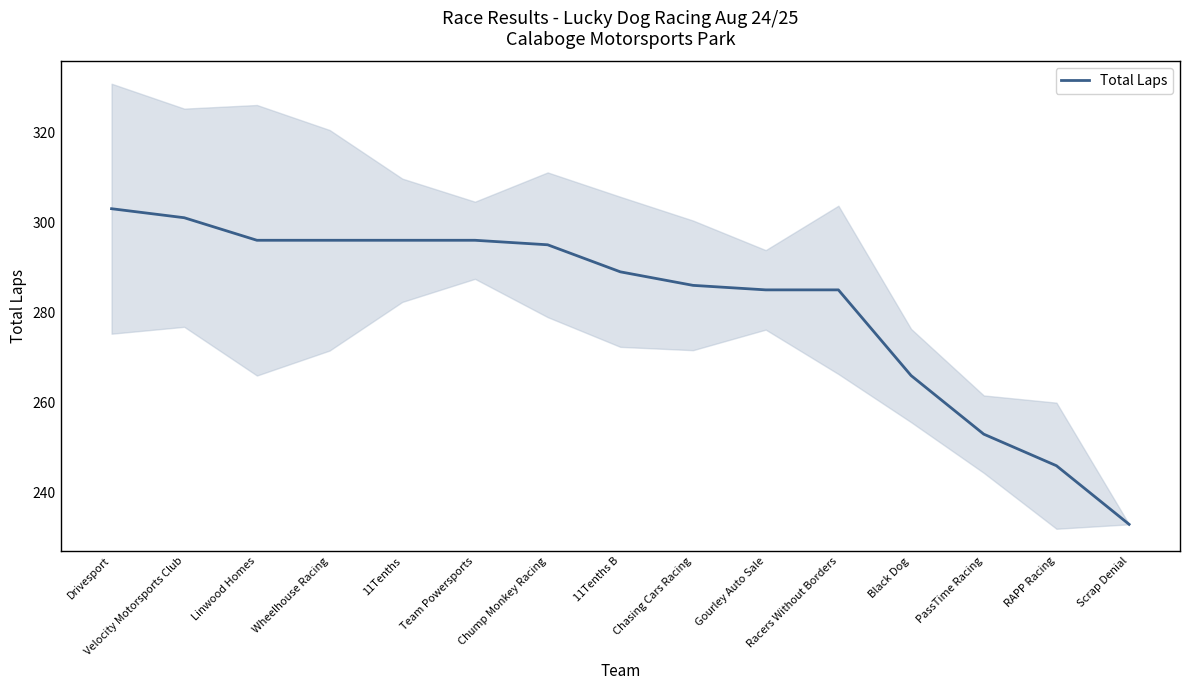

What is the change in value from Chasing Cars Racing to Gourley Auto Sale?

-1